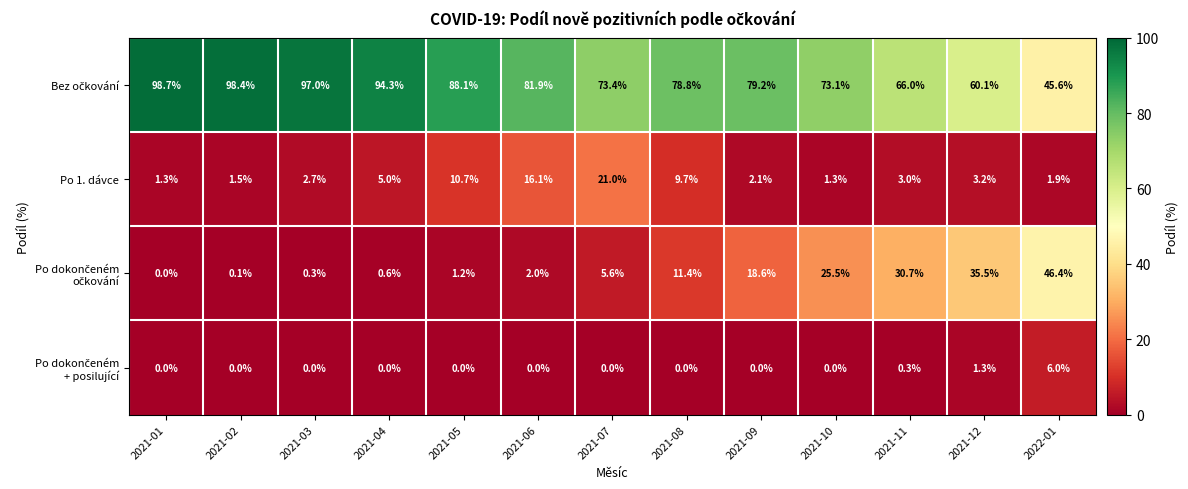

What is the total value across all series at 2022-01?

99.9